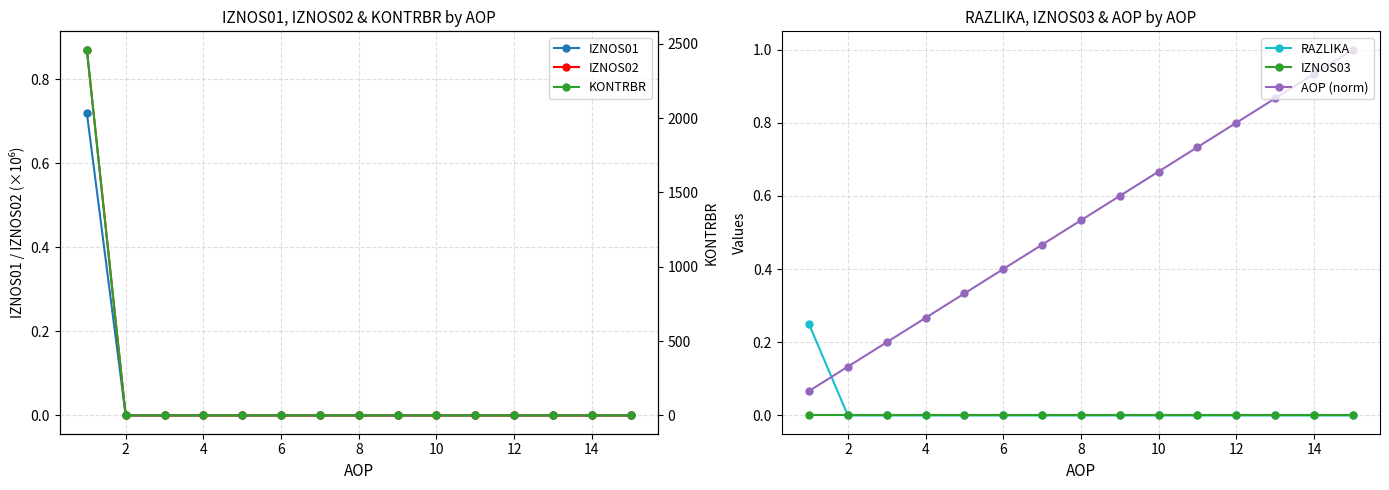

What is the sum of the AOP (norm) values at 4 and 2?

0.4